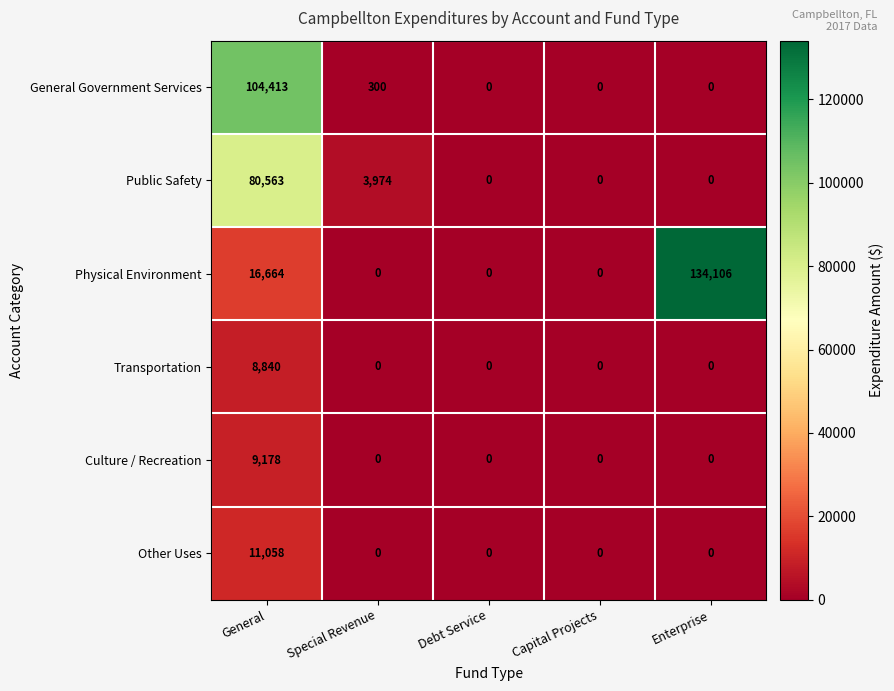

Count the Physical Environment values in the range 0 to 16664.

4